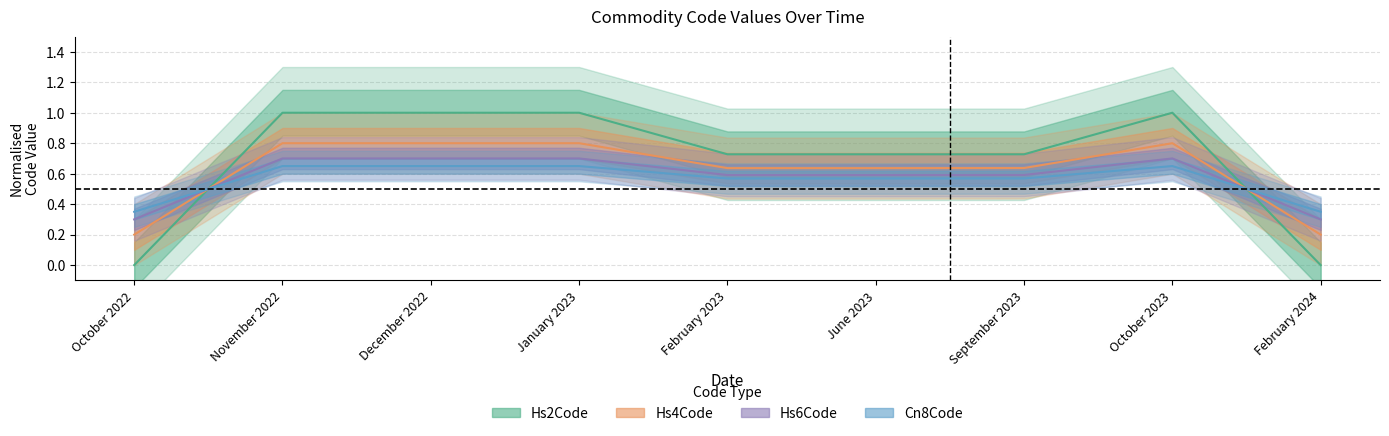

How many series are shown in this chart?

4